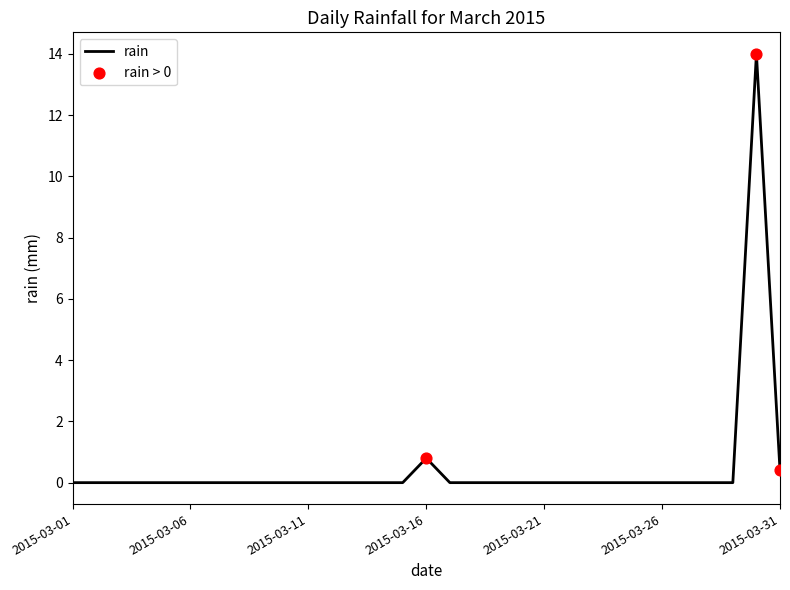

What is the difference between the maximum and minimum values?

14.0